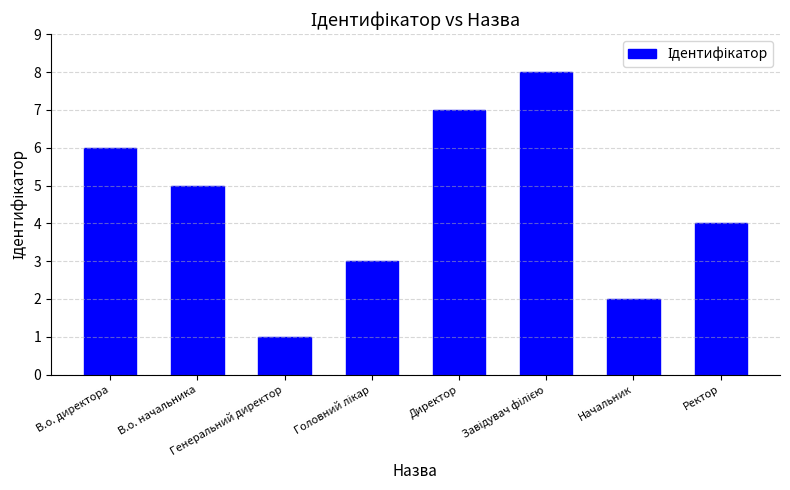

Reading left to right, transcribe all the data shown in this chart.

6	5	1	3	7	8	2	4